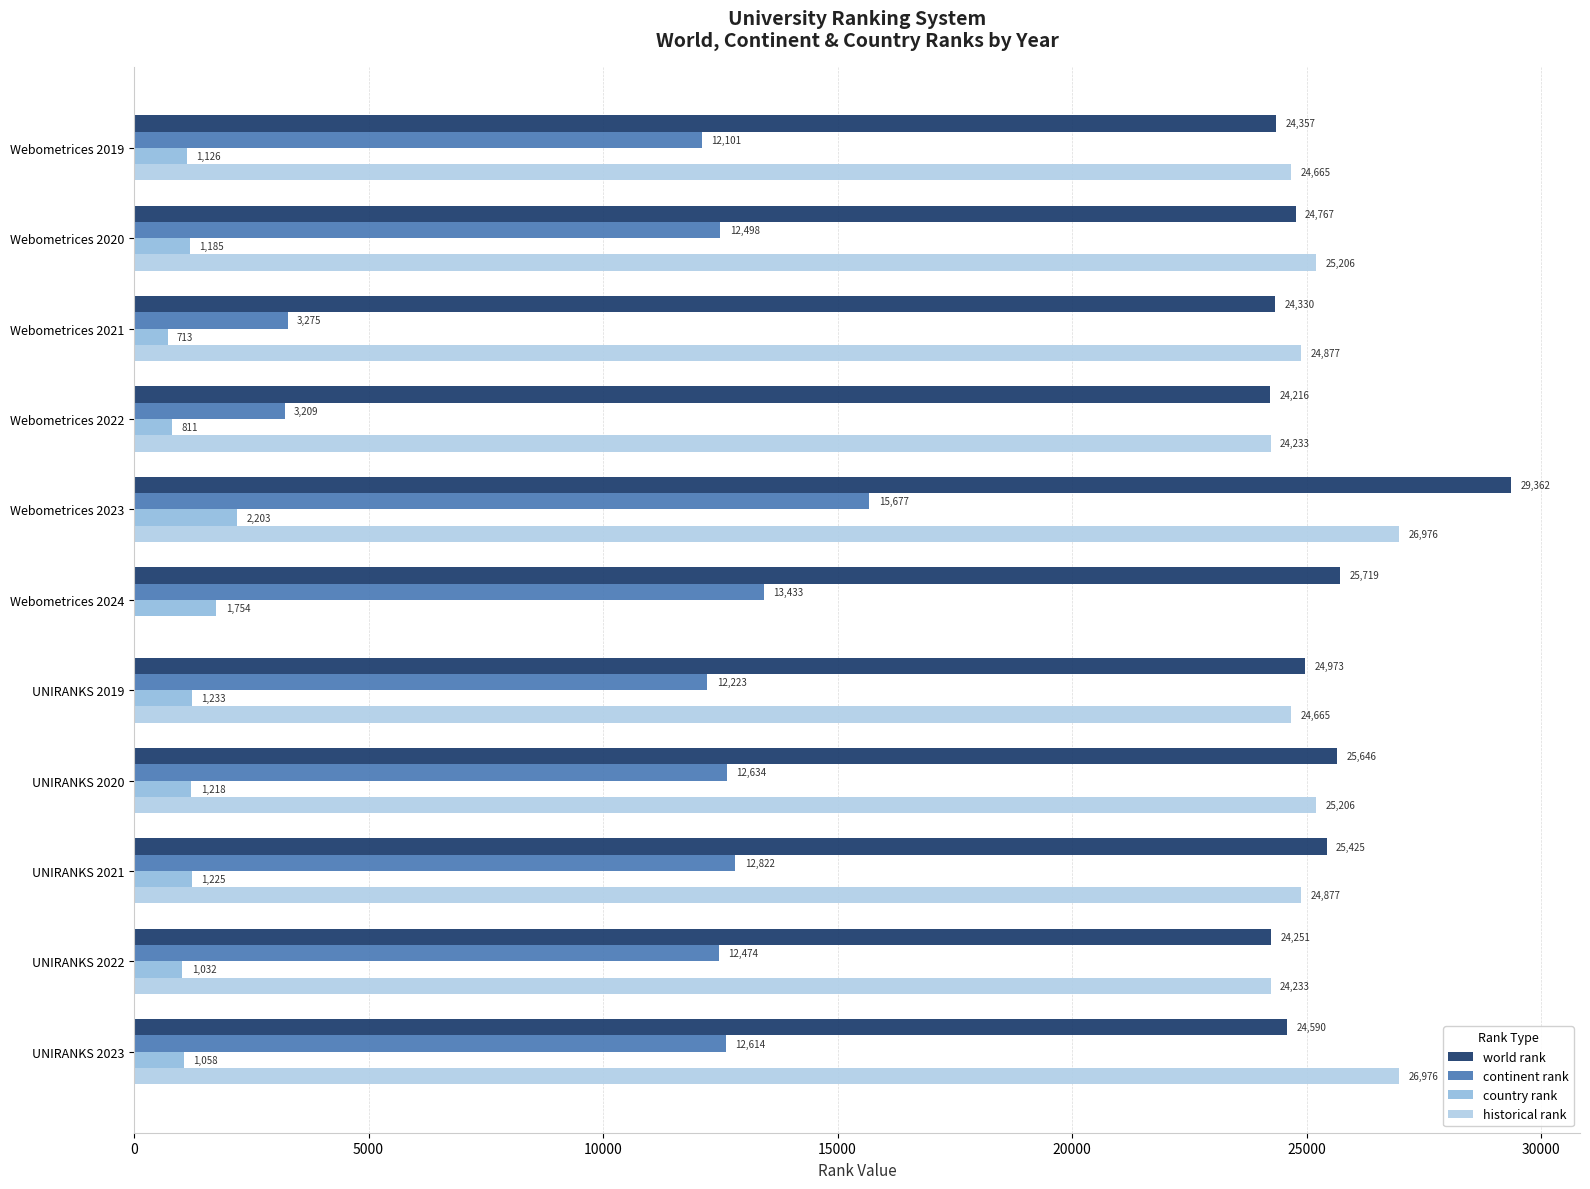

Reading left to right, what are all the values shown in this chart?

world rank: 24357	24767	24330	24216	29362	25719	24973	25646	25425	24251	24590
continent rank: 12101	12498	3275	3209	15677	13433	12223	12634	12822	12474	12614
country rank: 1126	1185	713	811	2203	1754	1233	1218	1225	1032	1058
historical rank: 24665	25206	24877	24233	26976	0	24665	25206	24877	24233	26976